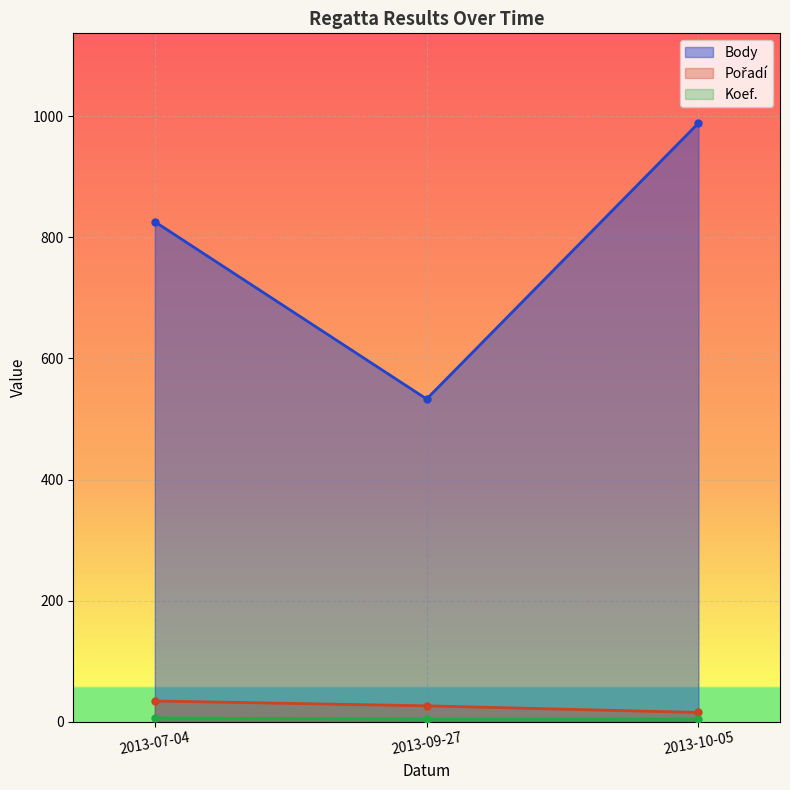

Between 2013-07-04 and 2013-09-27, which series saw the biggest shift?

Body